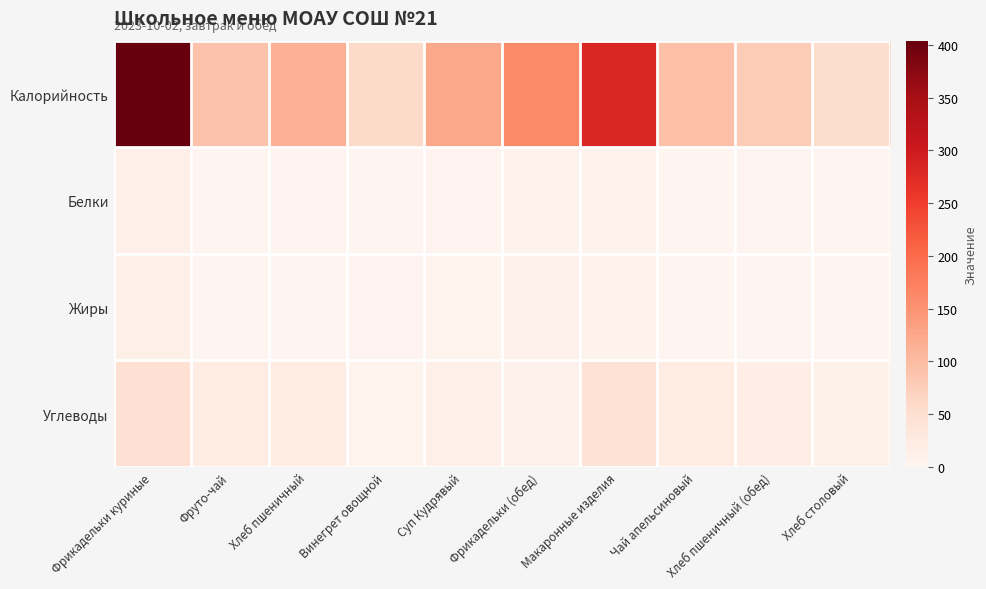

What is the spread (max minus min) of values at Суп Кудрявый?

120.5